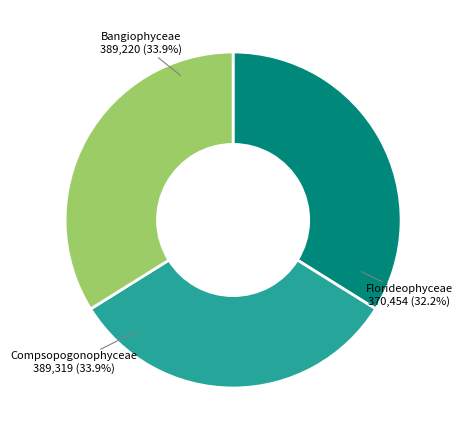

To the nearest percent, what is the average slice percentage?

33%